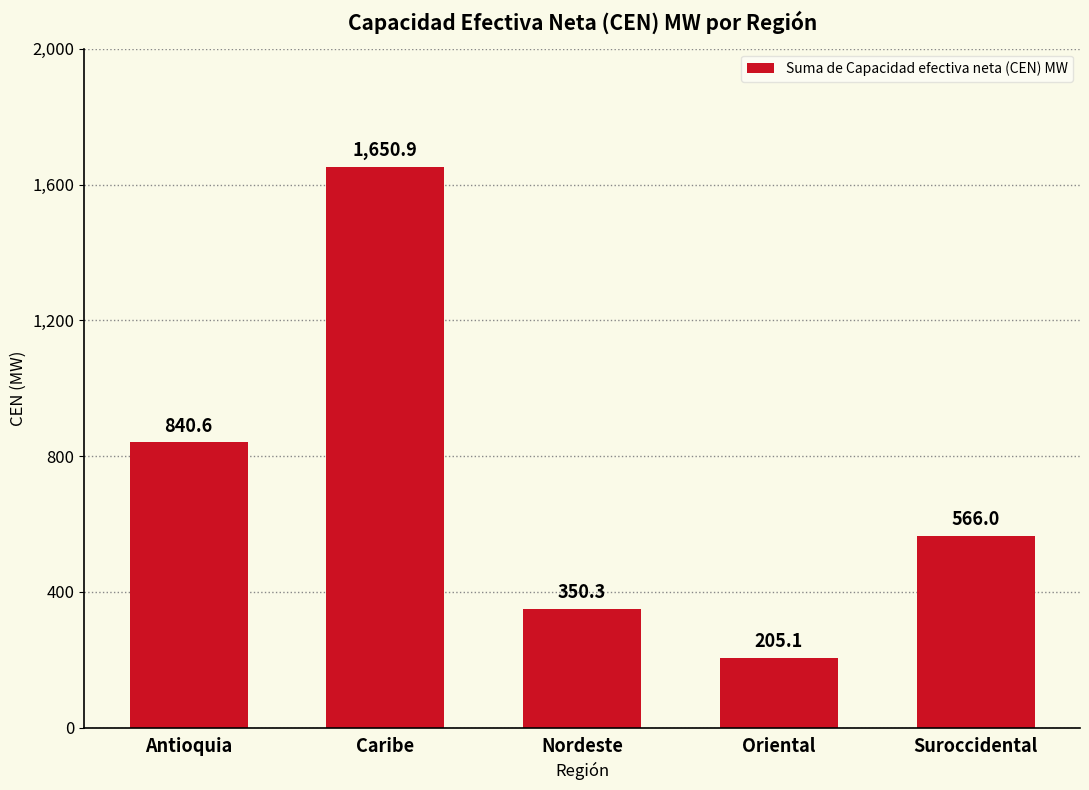

What is the difference between the second highest and second lowest values?

490.3